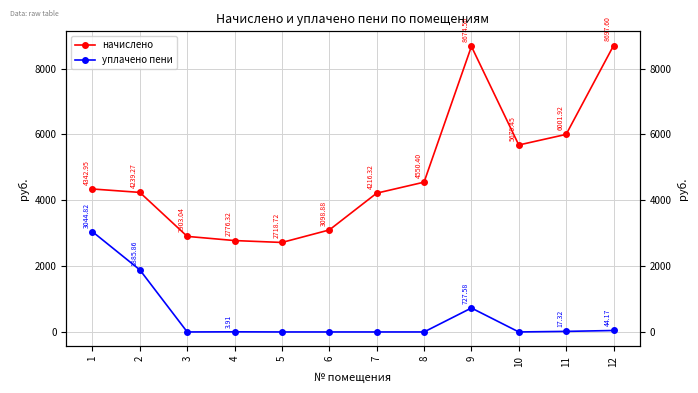

How many interior local valleys does the начислено series have?

2